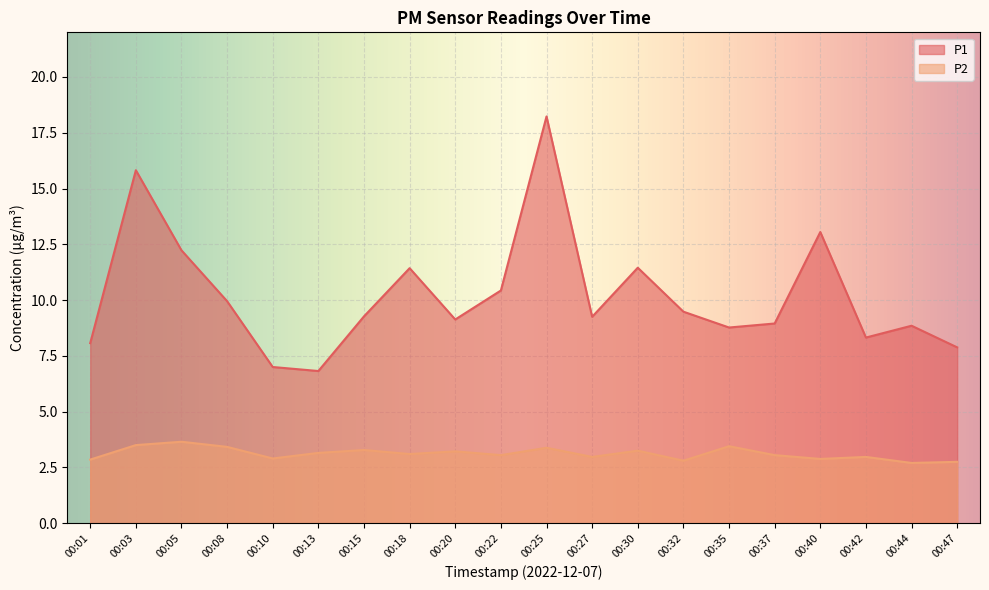

At which category is the sum across all series the highest?

00:25